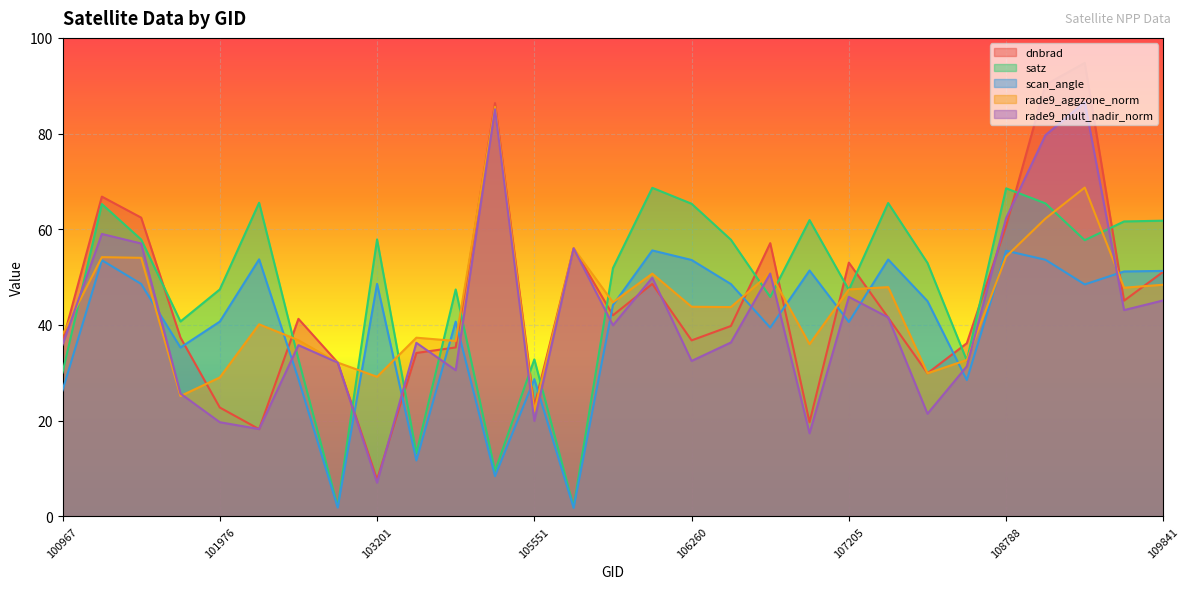

How many values in the rade9_aggzone_norm series are below 43?

13